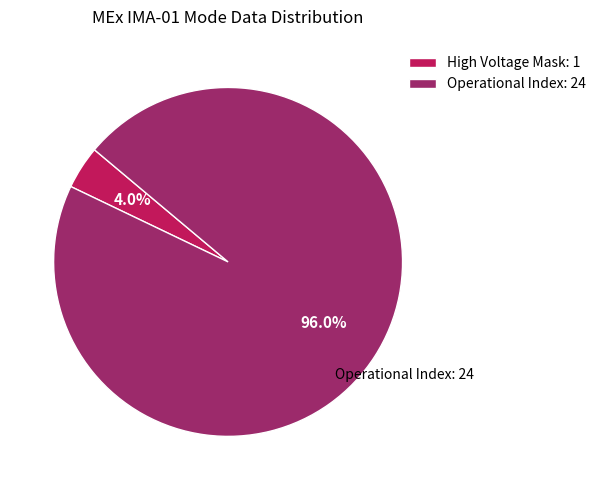

Do Operational Index: 24 and High Voltage Mask: 1 together represent more than half of the pie?

Yes